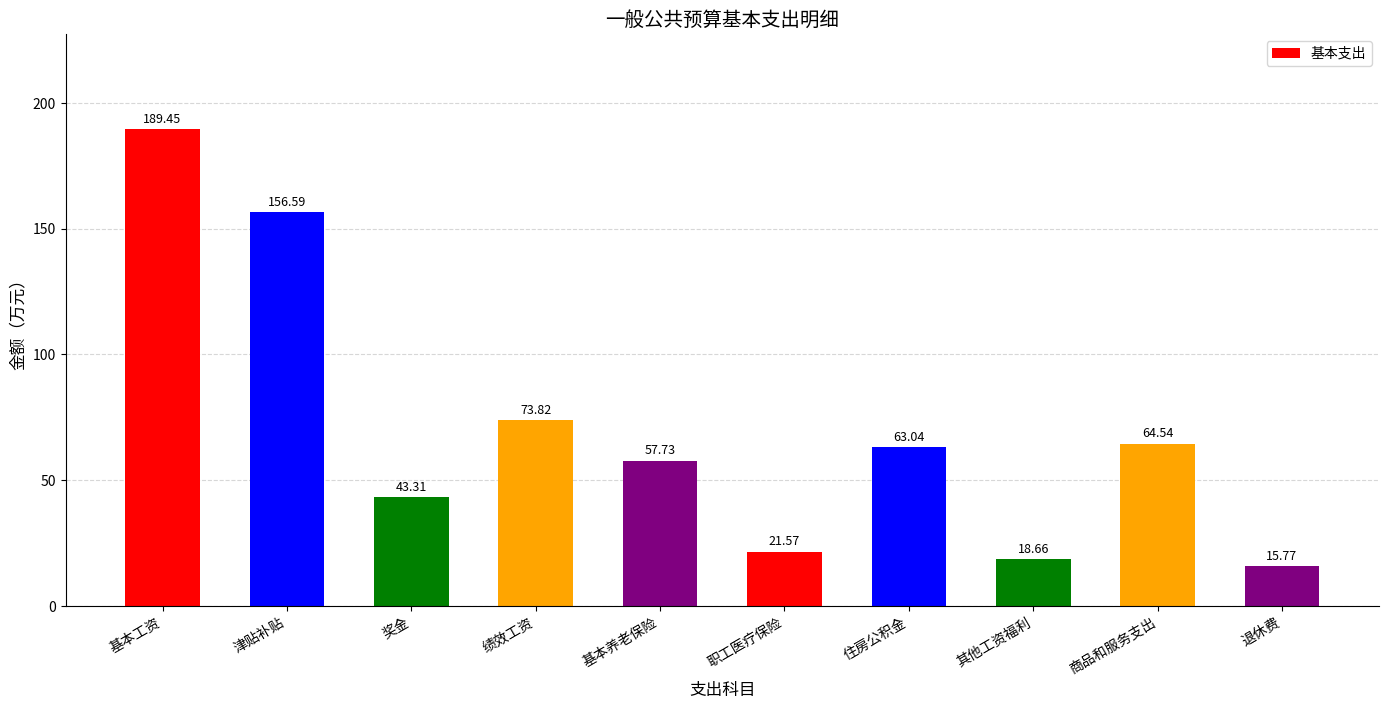

What is the average value?

70.4